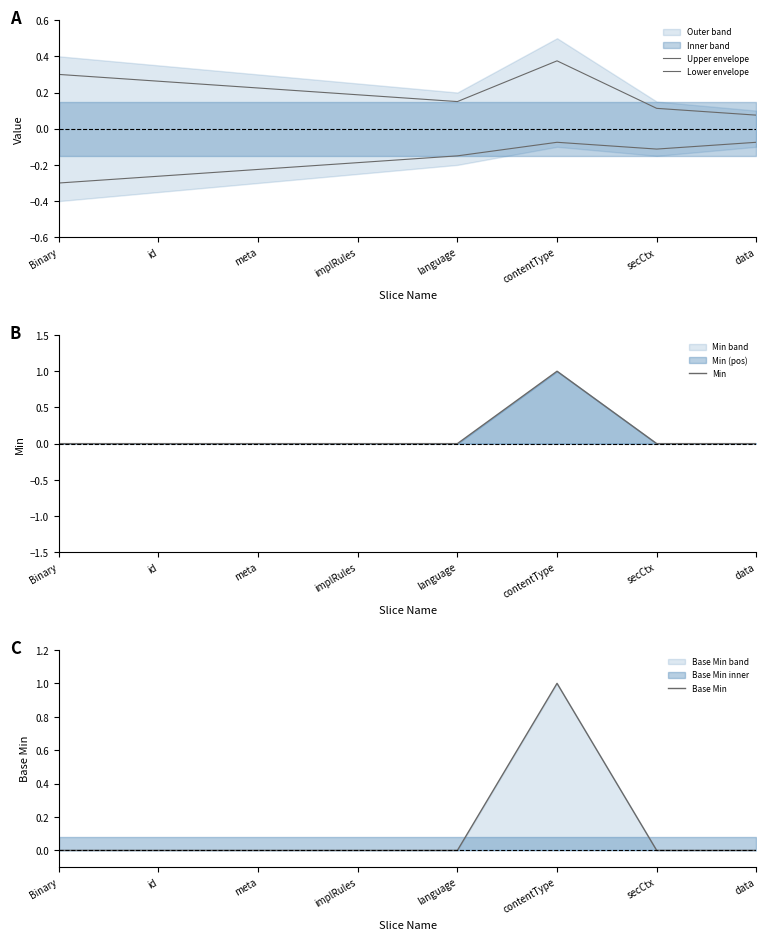

Count the Upper envelope values in the range 0 to 1.

8